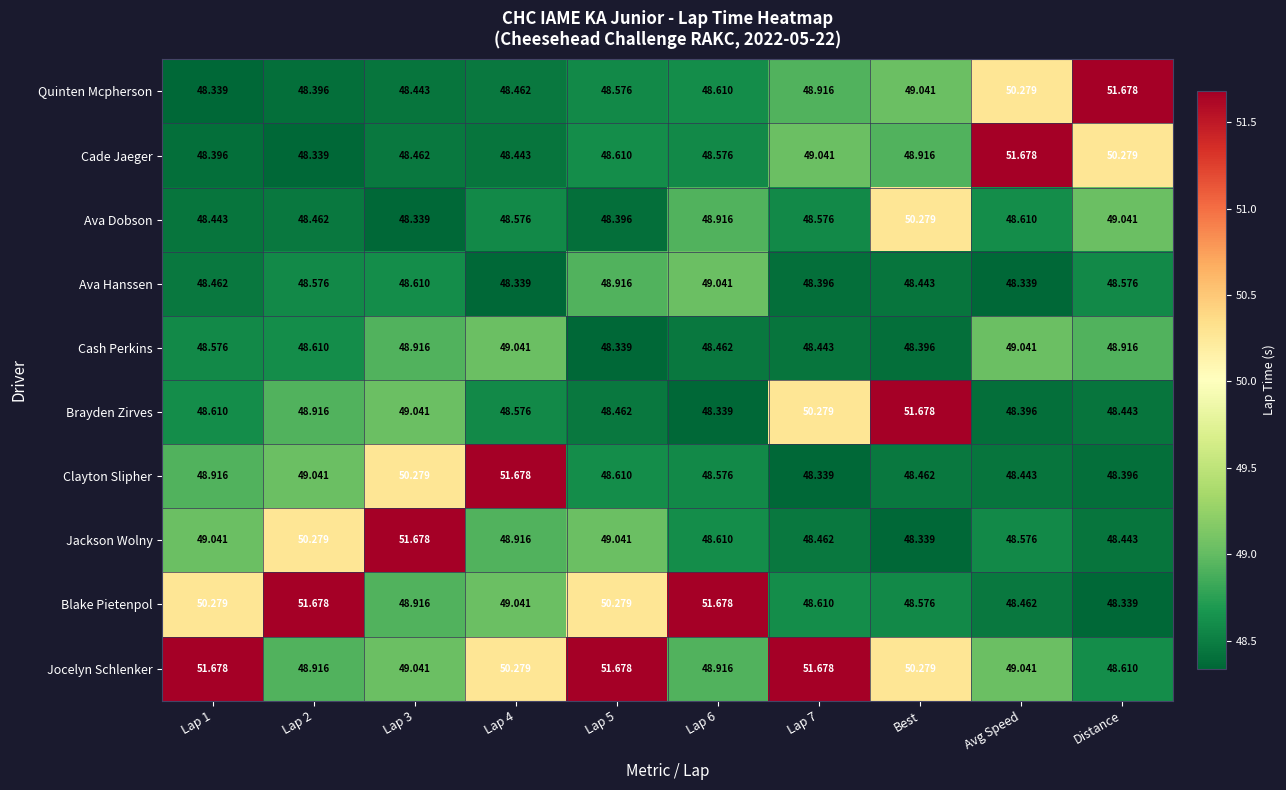

Is the value of Quinten Mcpherson at Lap 6 greater than the value of Ava Hanssen at Best?

Yes